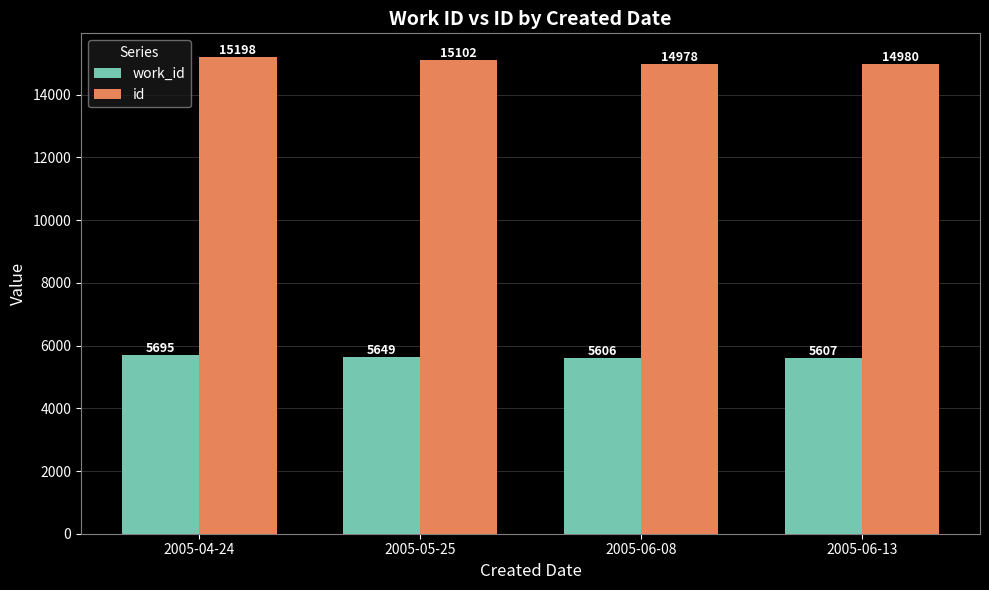

Reading left to right, list all the values displayed in this chart.

work_id: 5695	5649	5606	5607
id: 15198	15102	14978	14980